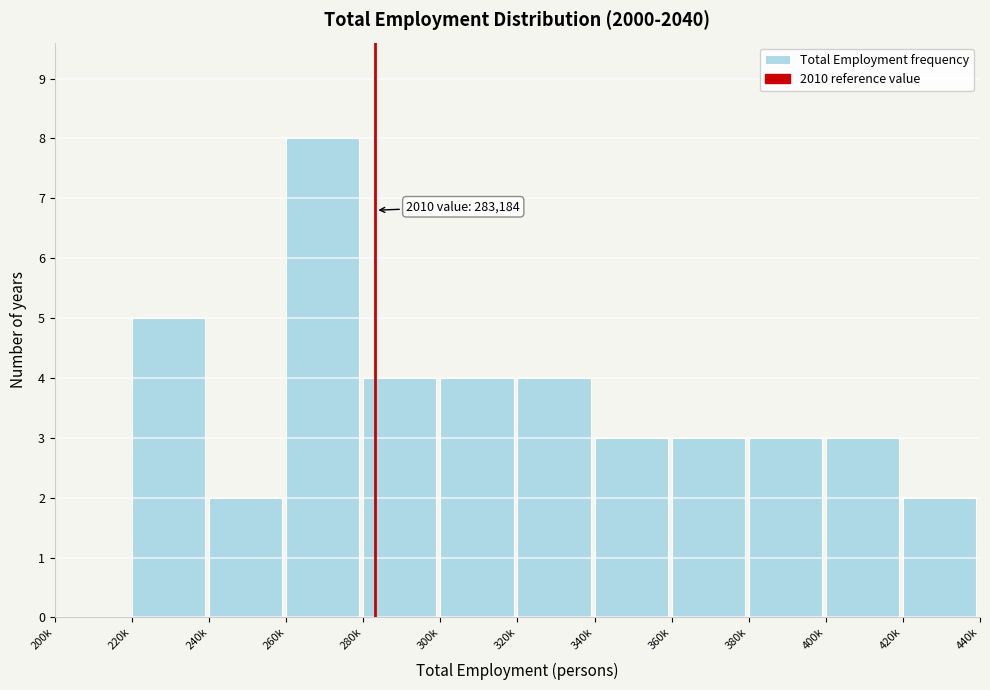

Reading left to right, extract all data points from this chart.

200k=0	220k=5	240k=2	260k=8	280k=4	300k=4	320k=4	340k=3	360k=3	380k=3	400k=3	420k=2